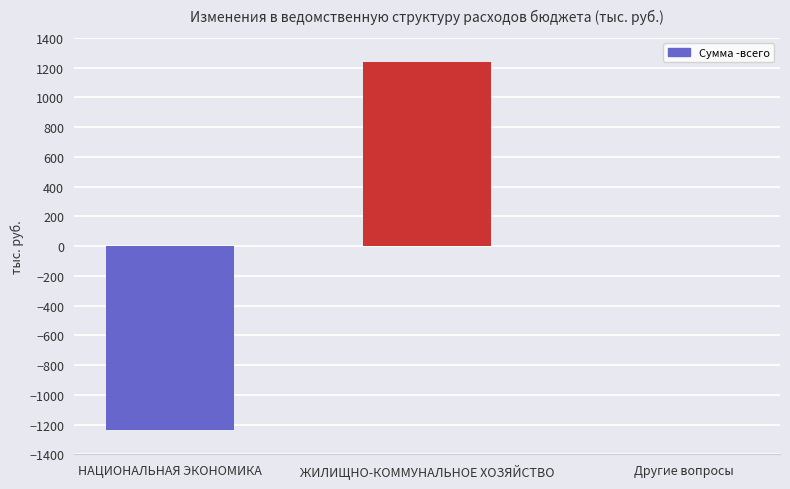

What is the sum of the values at Другие вопросы and НАЦИОНАЛЬНАЯ ЭКОНОМИКА?

-1237.4